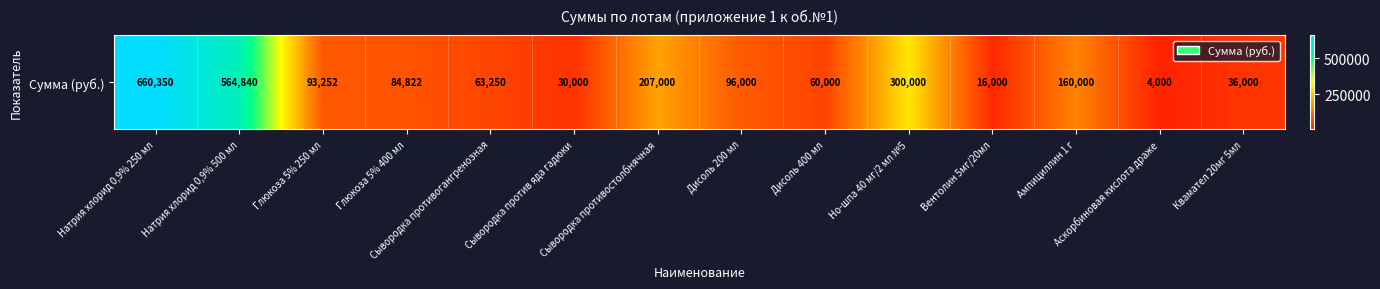

What is the ratio of the value at Натрия хлорид 0,9% 500 мл to the value at Сывородка против яда гадюки?

18.8